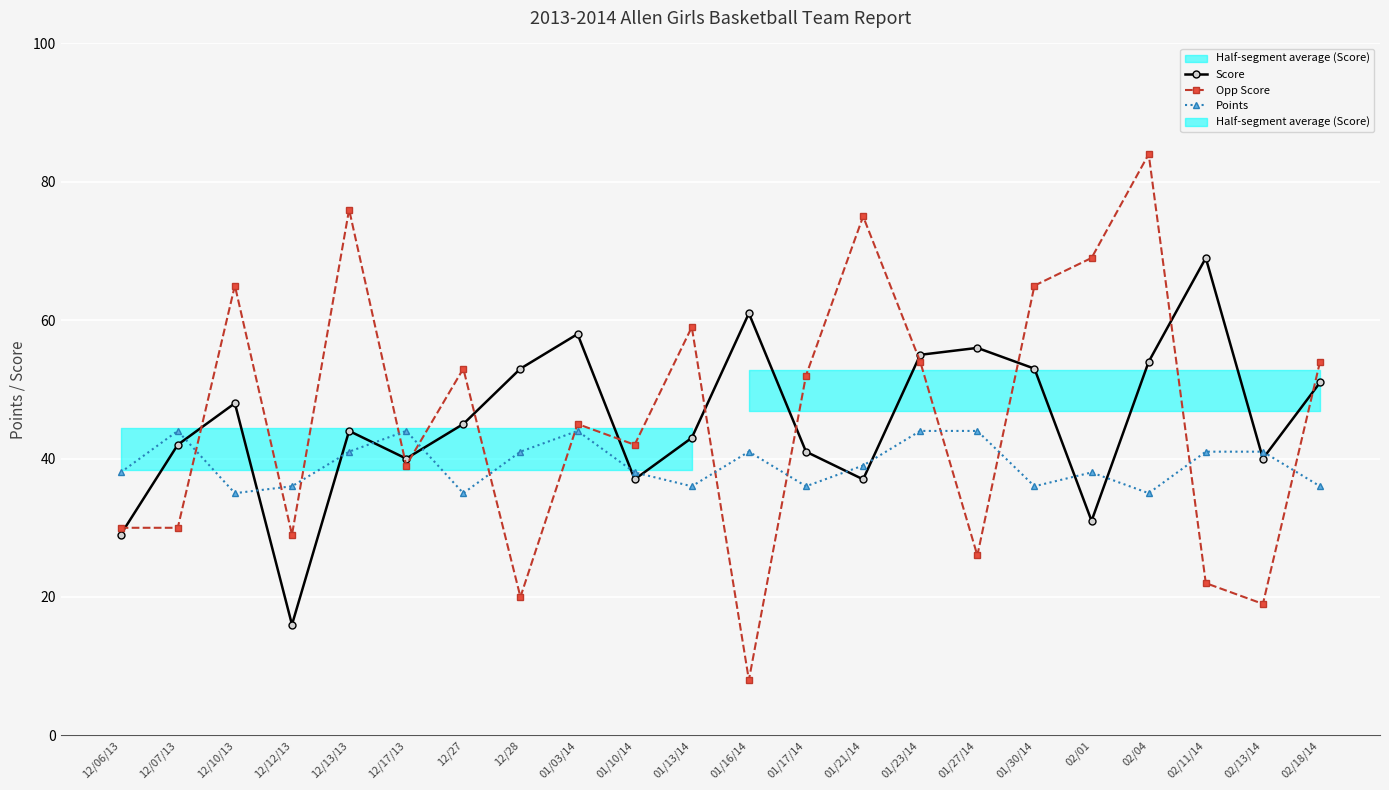

What is the greatest value displayed?

84